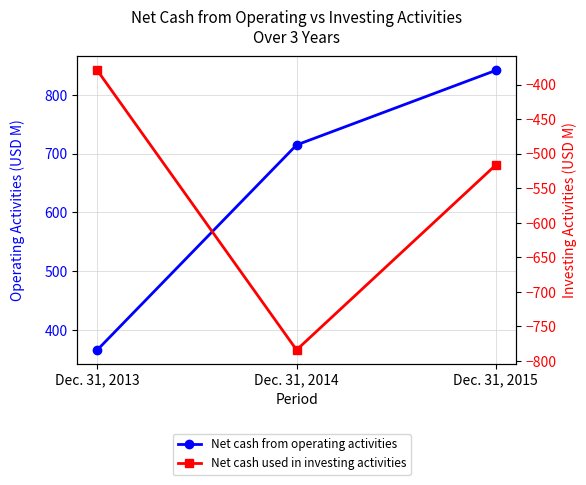

At which label is Net cash used in investing activities closest to -581?

Dec. 31, 2015